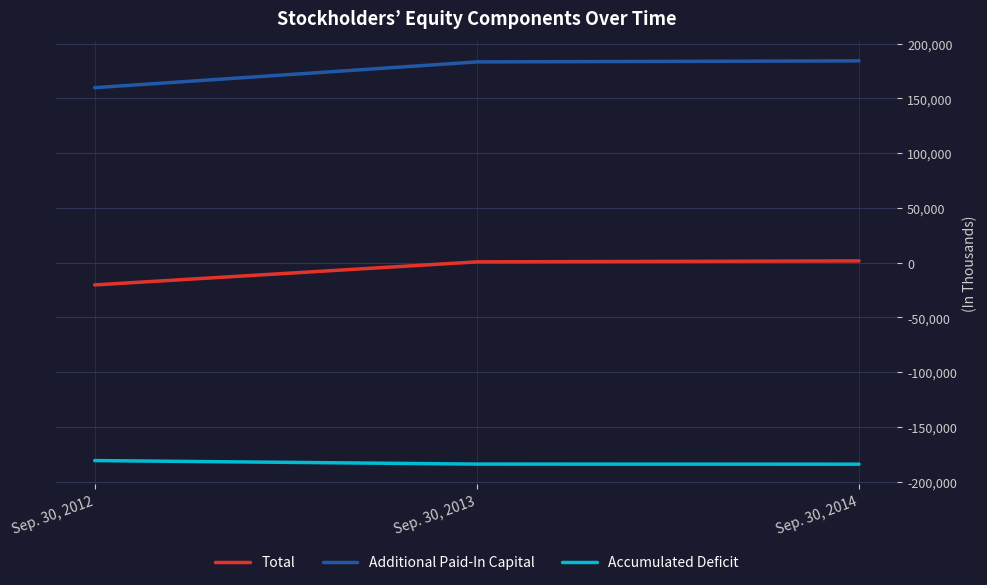

What is the greatest value displayed?

184223